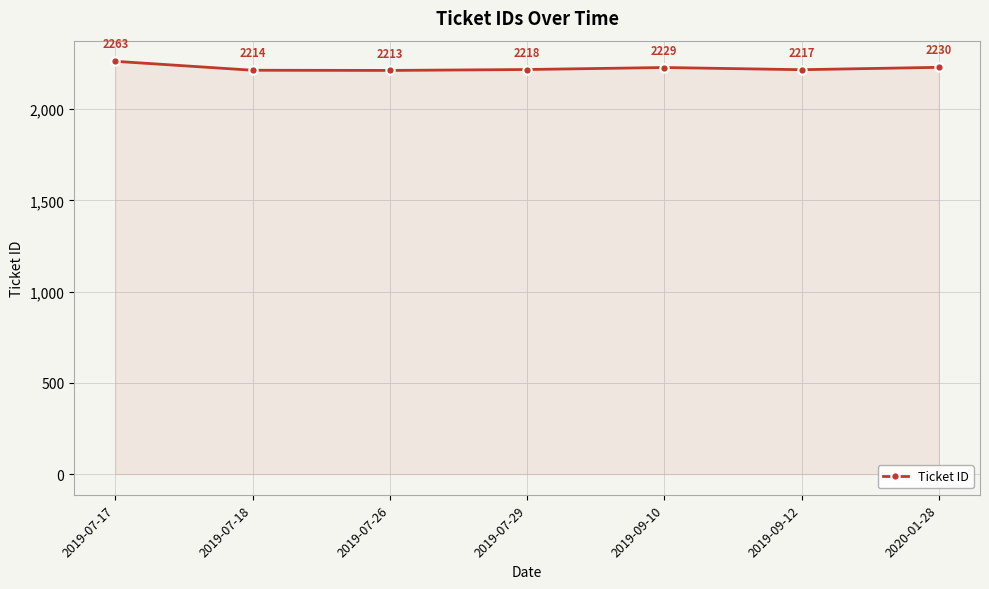

What is the change in value from 2019-09-12 to 2020-01-28?

+13